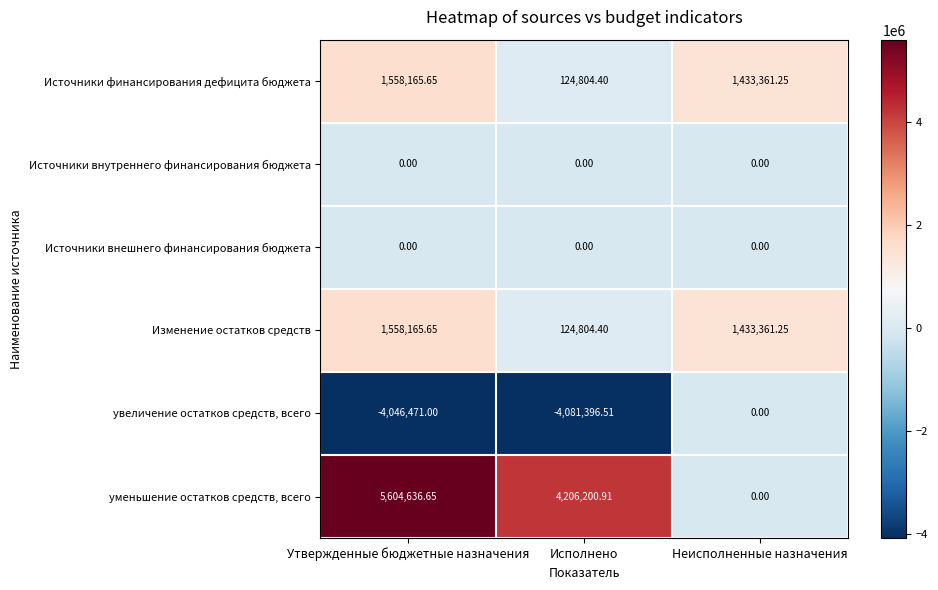

How many values in the Изменение остатков средств series exceed 1433361?

2